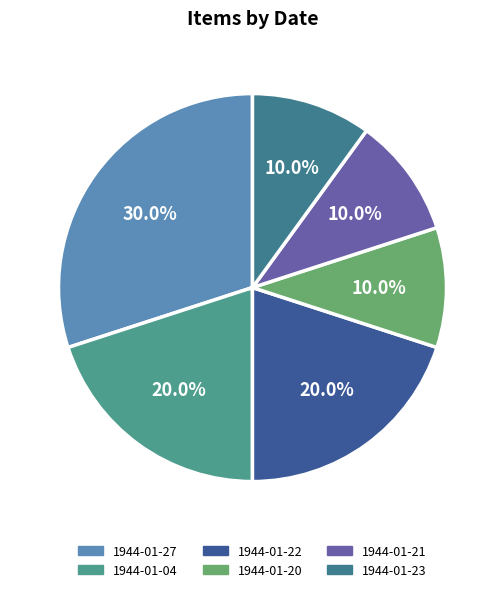

True or false: 1944-01-20 accounts for 10% of the total.

True